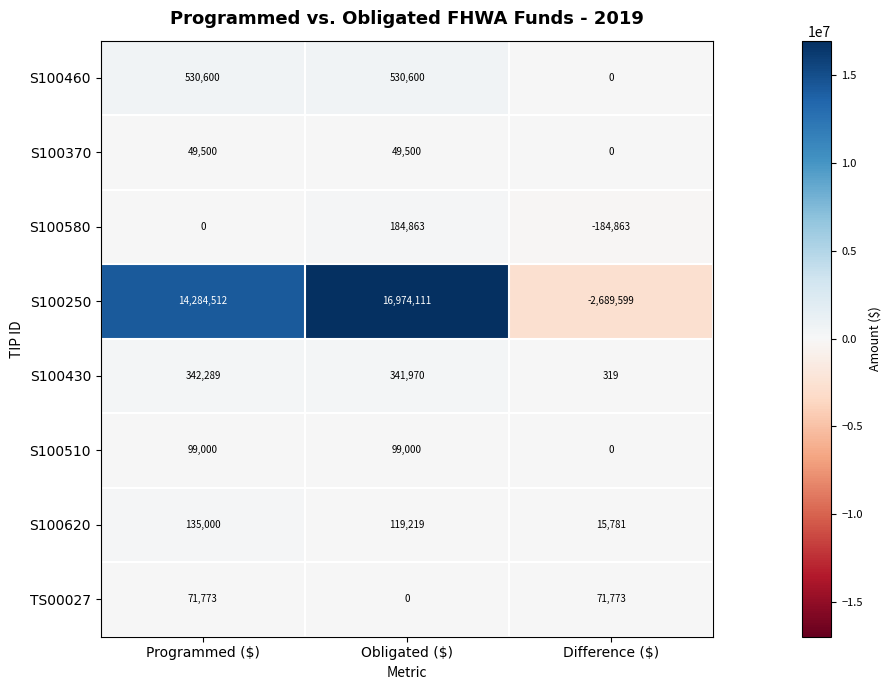

True or false: S100460 has a value of 530600 at Obligated ($).

True